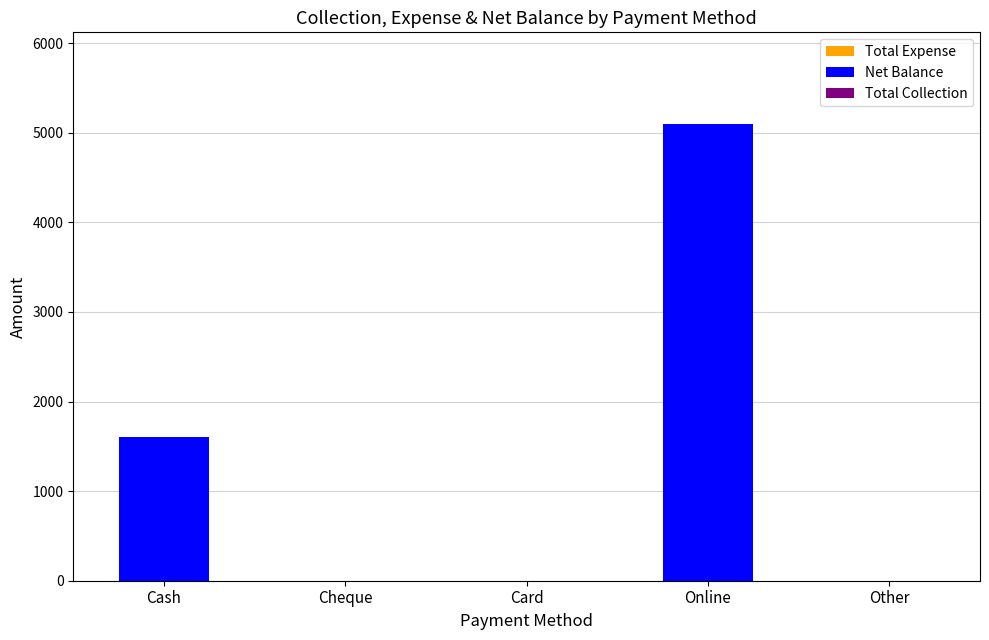

What is the change in value from Online to Other?

-5100